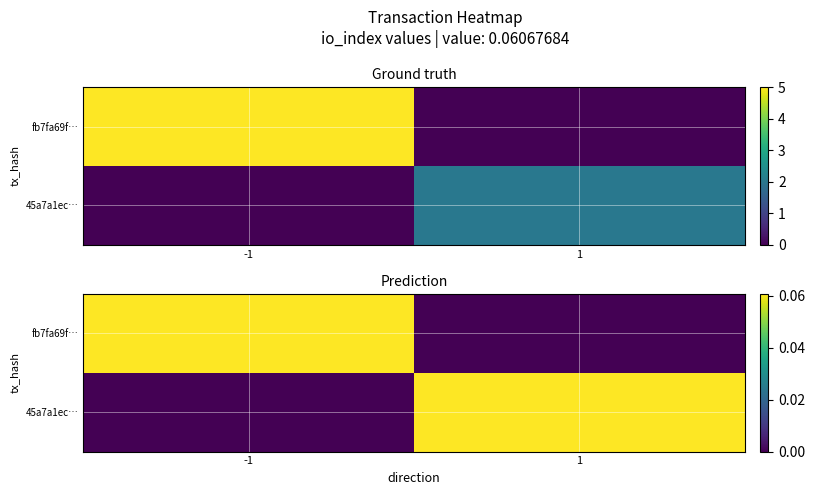

Is it true that 45a7a1ec… equals 0.0 at -1?

True